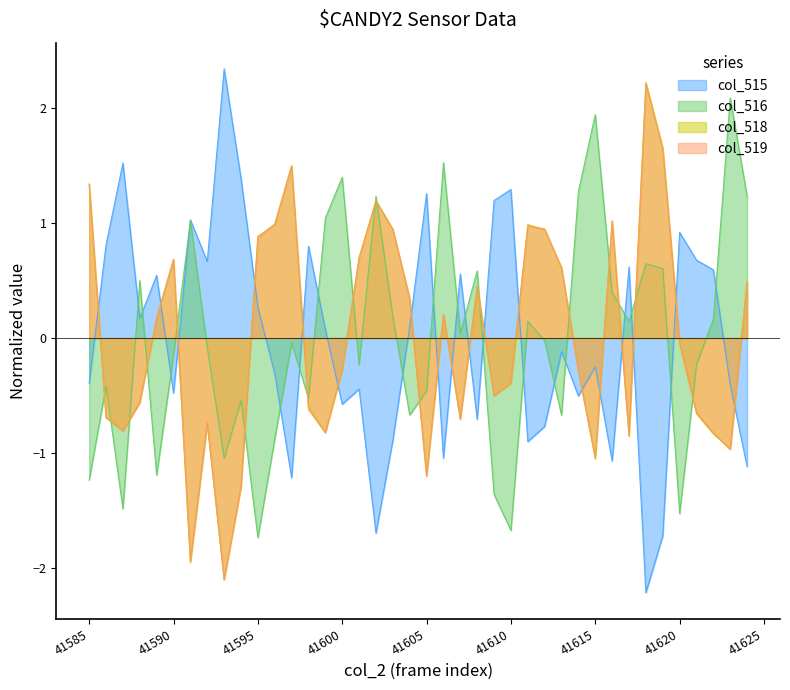

What is the maximum value for col_515?

2.3